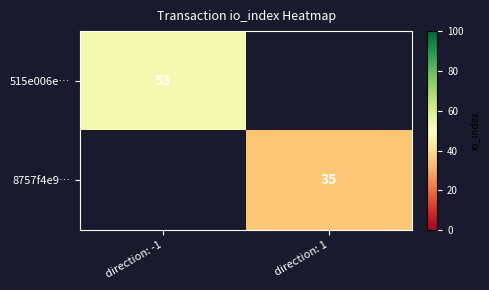

Is the value of 8757f4e9… at direction: 1 greater than the value of 515e006e… at direction: -1?

No